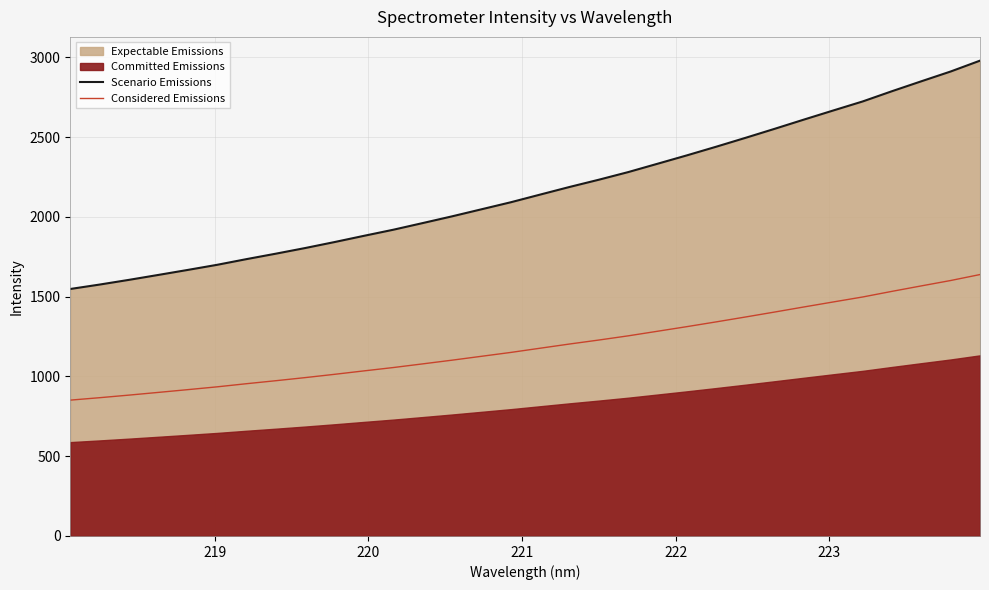

Reading left to right, what are all the values shown in this chart?

Scenario Emissions: 1548.3	1576.0	1605.5	1636.4	1667.7	1699.8	1735.5	1769.6	1805.1	1842.5	1881.5	1919.7	1961.4	2003.6	2047.7	2091.8	2139.9	2187.6	2233.1	2280.8	2333.2	2385.7	2440.0	2495.6	2552.5	2610.5	2667.5	2724.0	2788.2	2850.3	2911.6	2979.5
Considered Emissions: 851.6	866.8	883.0	900.0	917.3	934.9	954.5	973.3	992.8	1013.4	1034.8	1055.9	1078.8	1102.0	1126.2	1150.5	1176.9	1203.2	1228.2	1254.5	1283.2	1312.1	1342.0	1372.6	1403.9	1435.8	1467.1	1498.2	1533.5	1567.7	1601.4	1638.7